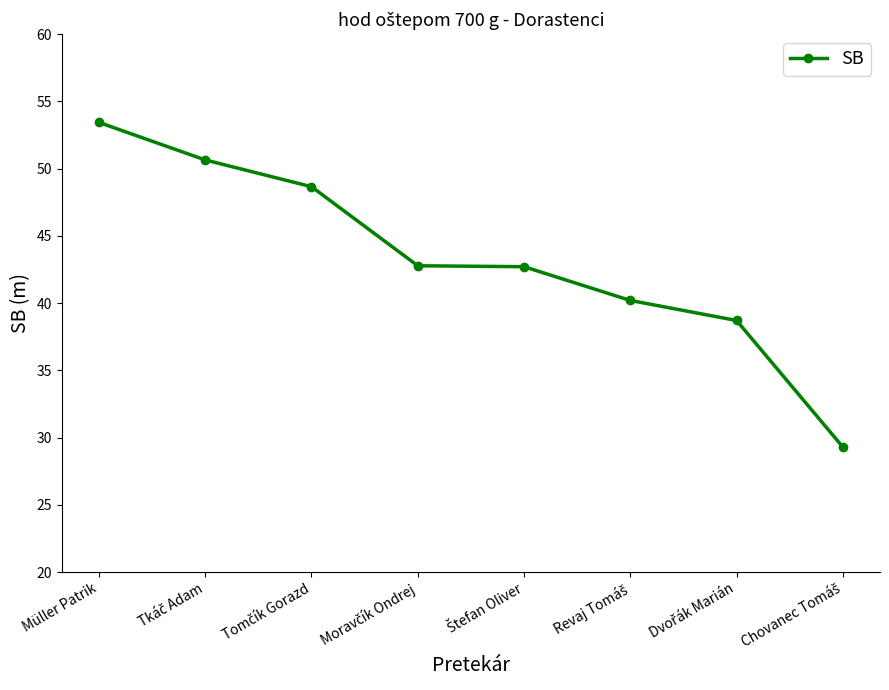

What is the difference between the maximum and minimum values?

24.1